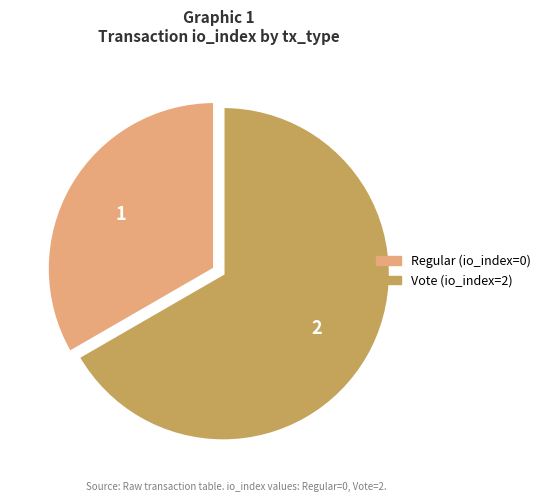

Count the number of slices in the pie.

2